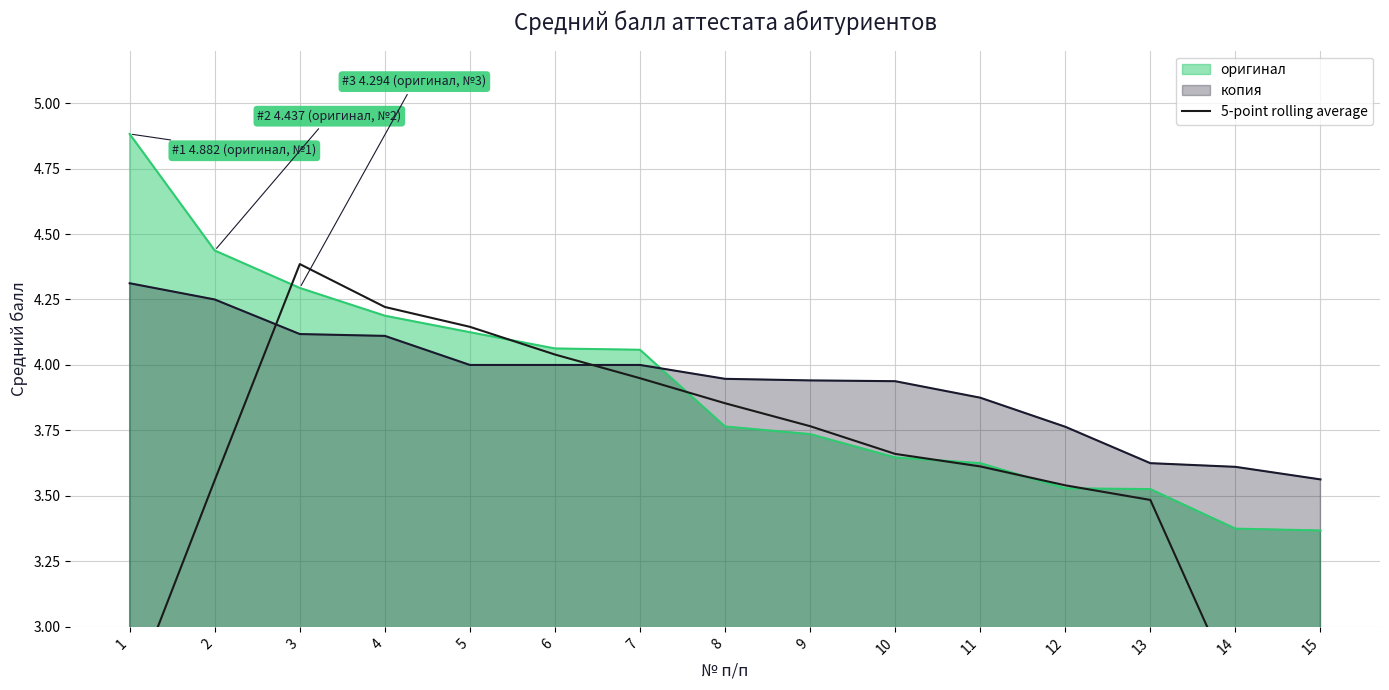

Is it true that the value at 11 is 1.3?

False